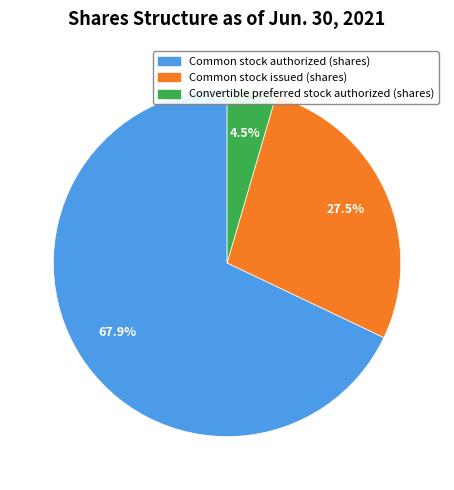

The Common stock issued (shares) slice represents 17% of the pie. True or false?

False